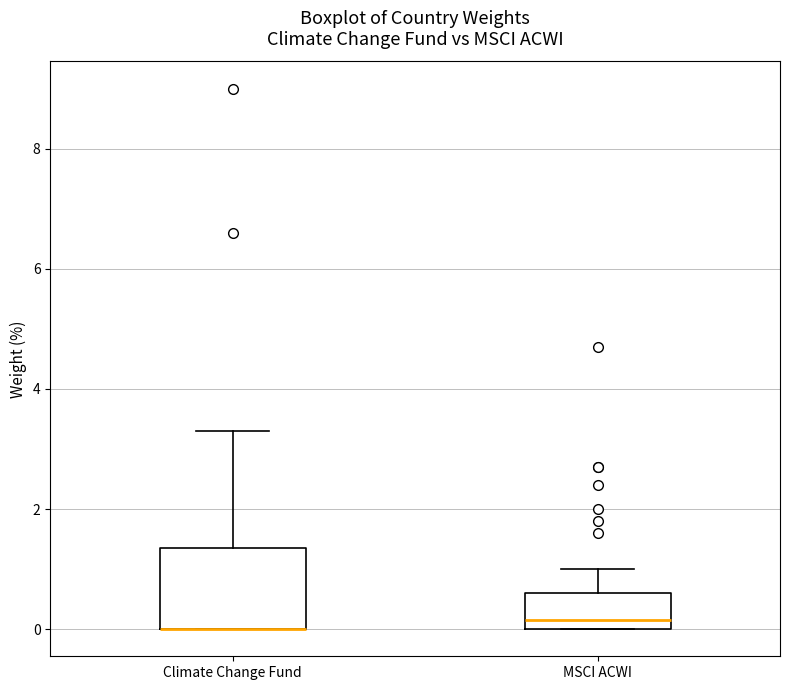

Where is the lower edge of the box for MSCI ACWI on the y-axis? The values are not printed on the chart, so give them approximately, as read against the axis.

0.0